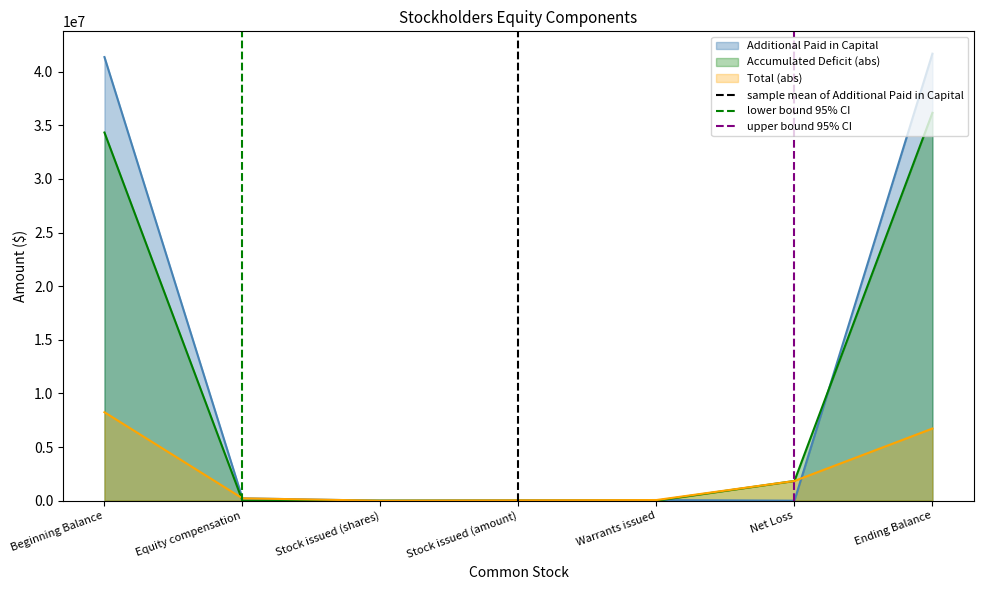

True or false: Additional Paid in Capital has a value of 23864926 at Net Loss.

False